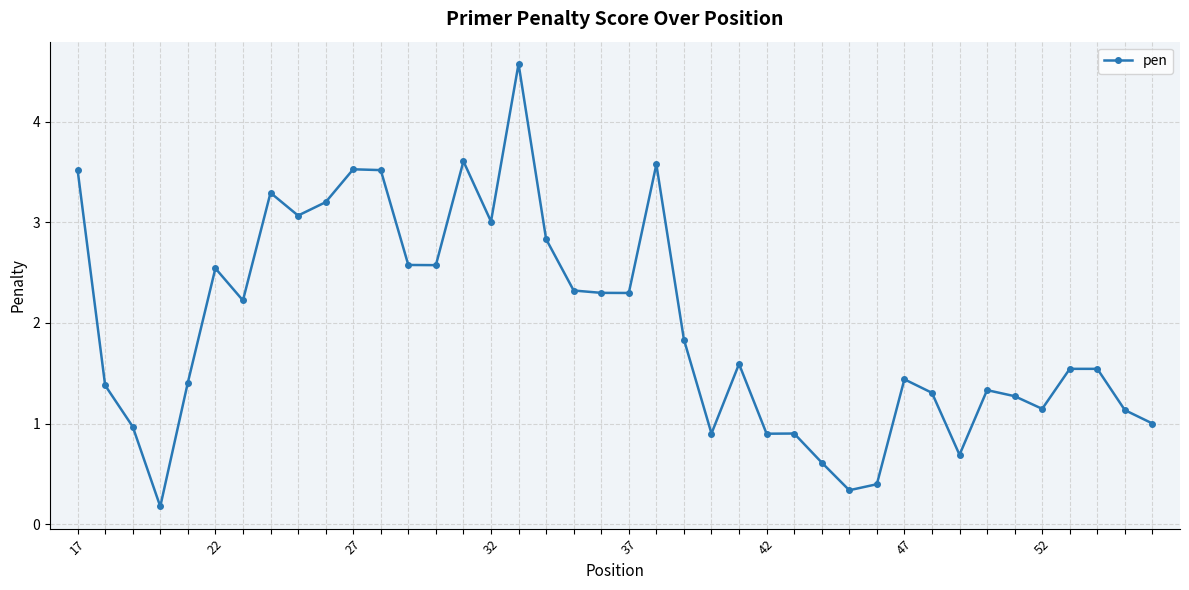

What is the average value?

2.0